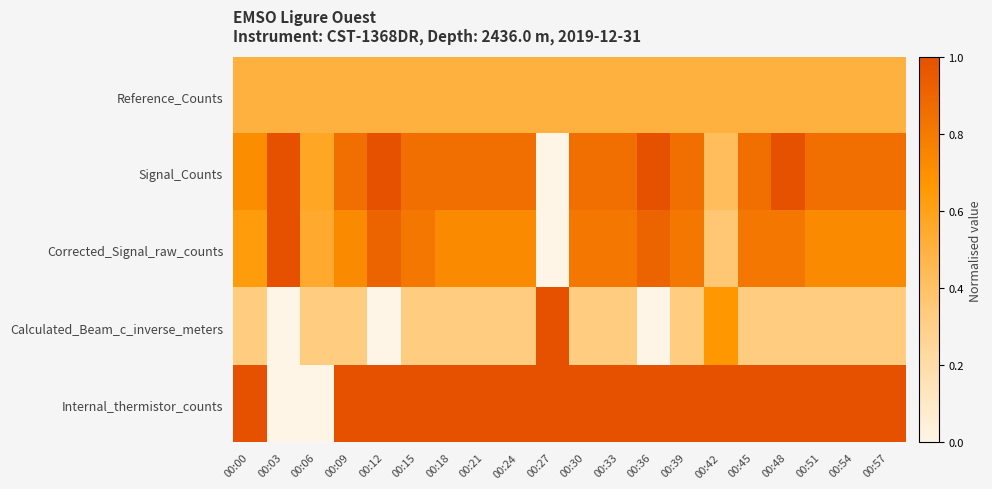

Which series has the widest spread of values?

Signal_Counts